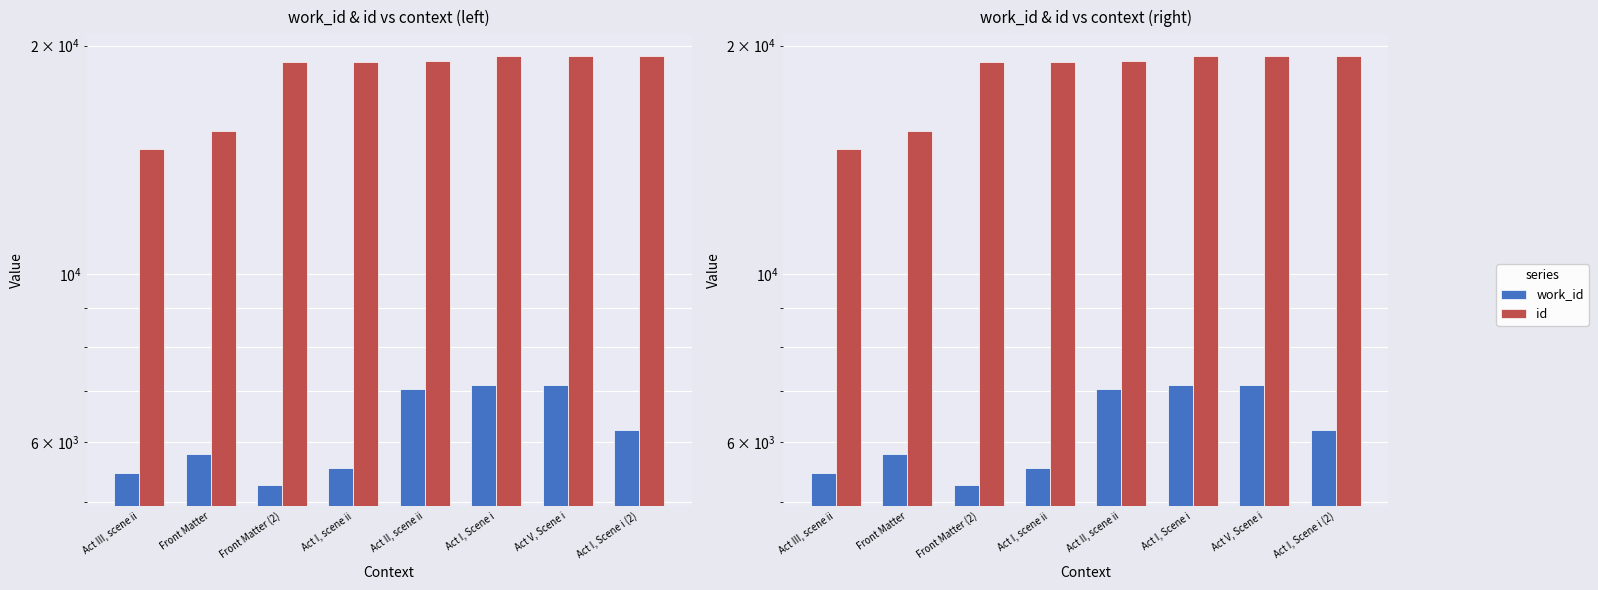

Is the value of id at Front Matter greater than the value of work_id at Act III, scene ii?

Yes